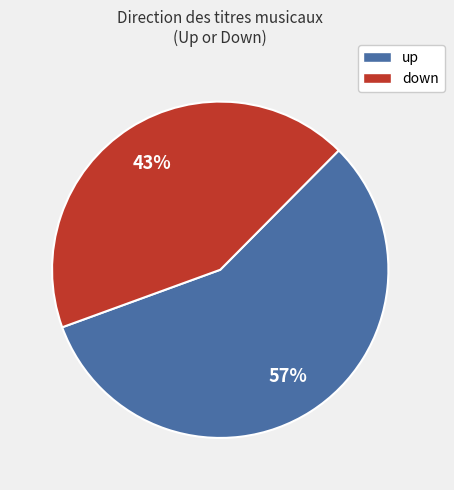

Between down and up, which is larger?

up